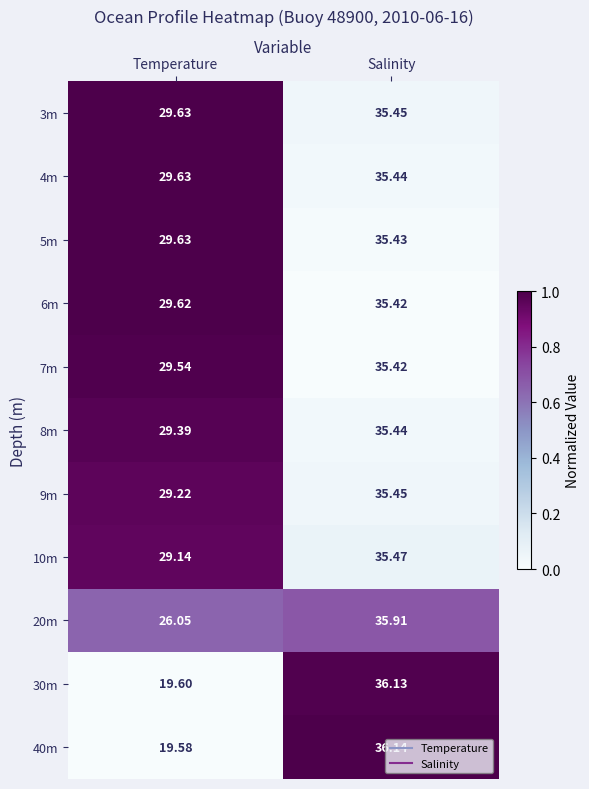

Is the value of 20m at Temperature greater than the value of 5m at Temperature?

No